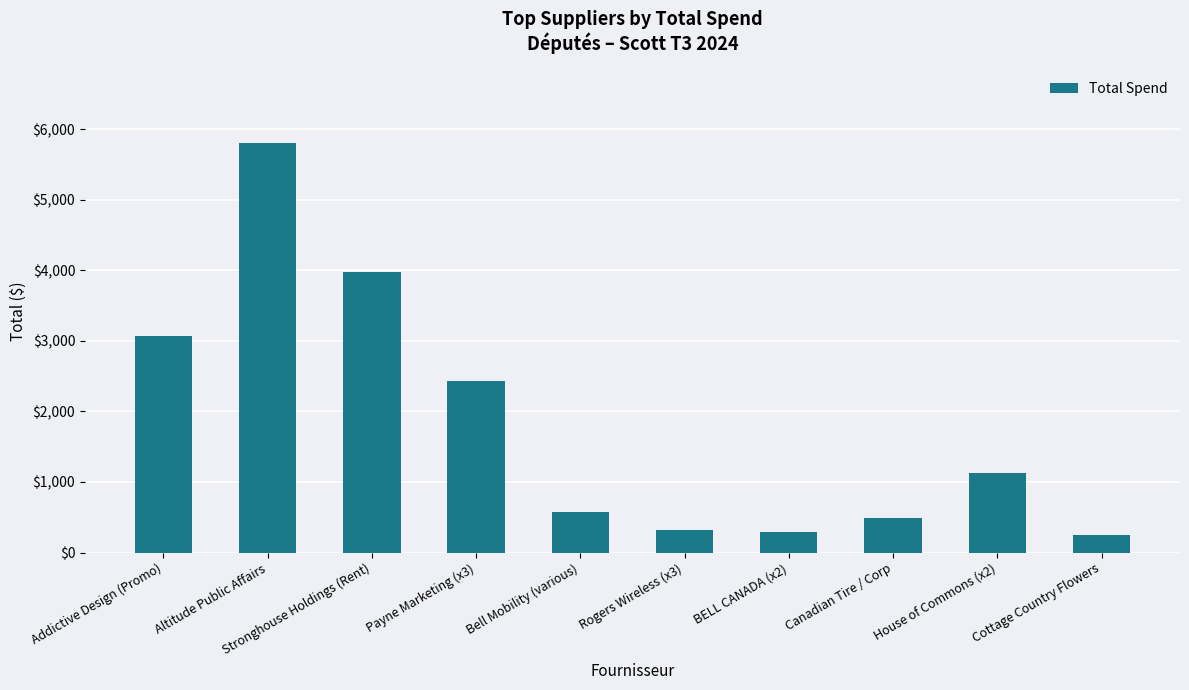

What is the minimum value shown in the chart?

254.0